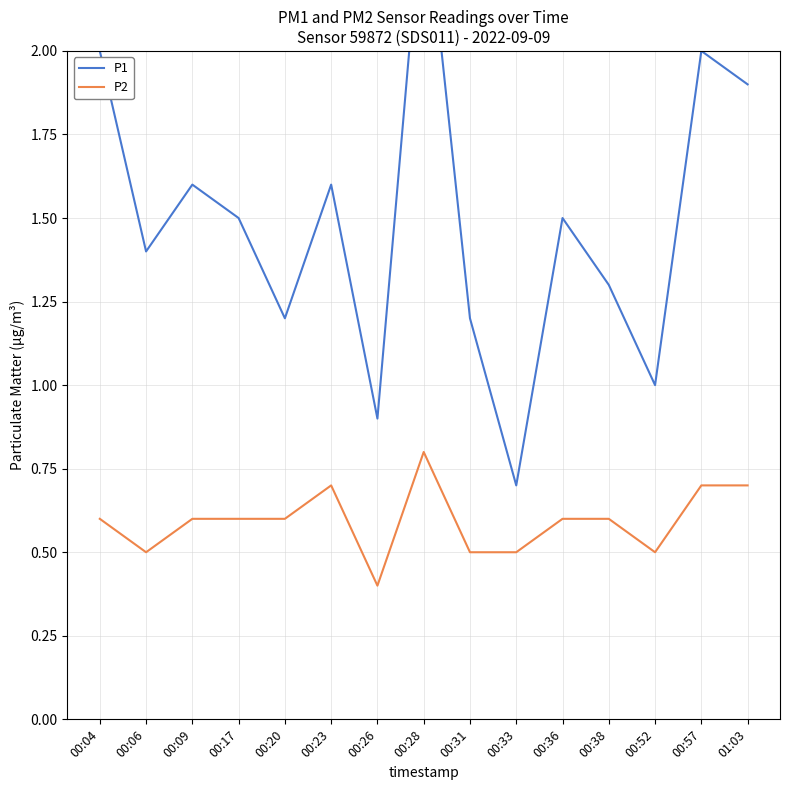

At which label does P2 reach its minimum?

00:26